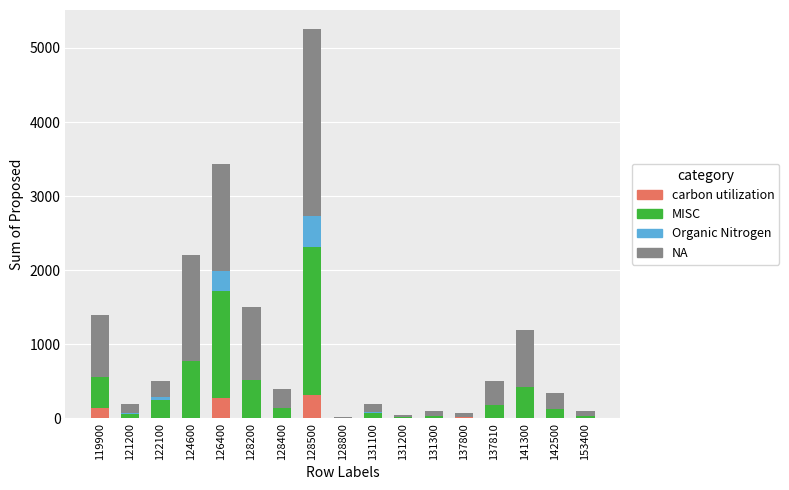

Are the bars horizontal?

No